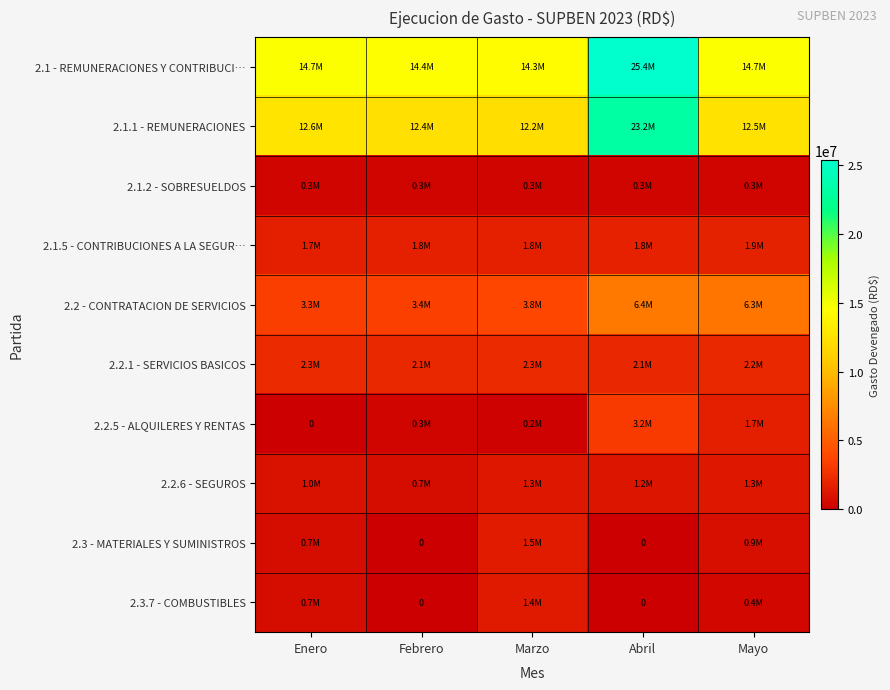

What is the maximum value shown in the chart?

25352064.8